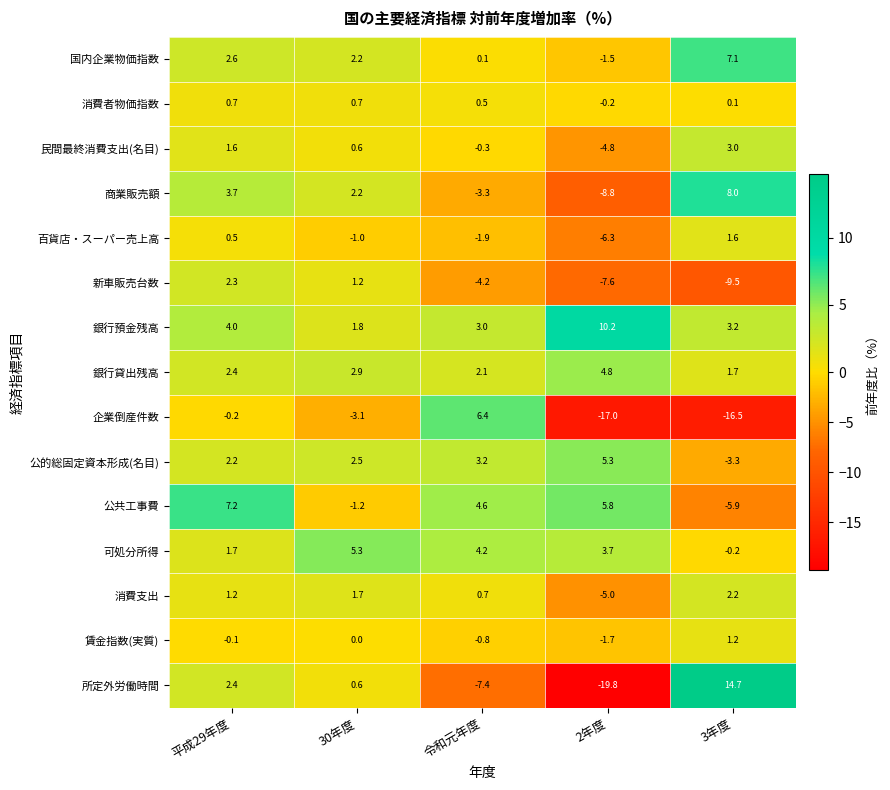

At how many categories does at least one series exceed 0?

5